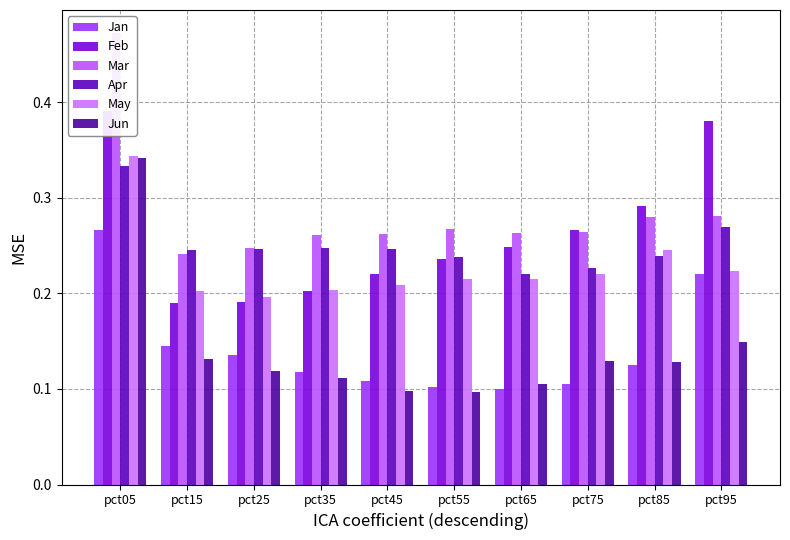

Reading left to right, list all the values displayed in this chart.

Jan: pct05=0.3	pct15=0.1	pct25=0.1	pct35=0.1	pct45=0.1	pct55=0.1	pct65=0.1	pct75=0.1	pct85=0.1	pct95=0.2
Feb: pct05=0.4	pct15=0.2	pct25=0.2	pct35=0.2	pct45=0.2	pct55=0.2	pct65=0.2	pct75=0.3	pct85=0.3	pct95=0.4
Mar: pct05=0.5	pct15=0.2	pct25=0.2	pct35=0.3	pct45=0.3	pct55=0.3	pct65=0.3	pct75=0.3	pct85=0.3	pct95=0.3
Apr: pct05=0.3	pct15=0.2	pct25=0.2	pct35=0.2	pct45=0.2	pct55=0.2	pct65=0.2	pct75=0.2	pct85=0.2	pct95=0.3
May: pct05=0.3	pct15=0.2	pct25=0.2	pct35=0.2	pct45=0.2	pct55=0.2	pct65=0.2	pct75=0.2	pct85=0.2	pct95=0.2
Jun: pct05=0.3	pct15=0.1	pct25=0.1	pct35=0.1	pct45=0.1	pct55=0.1	pct65=0.1	pct75=0.1	pct85=0.1	pct95=0.1